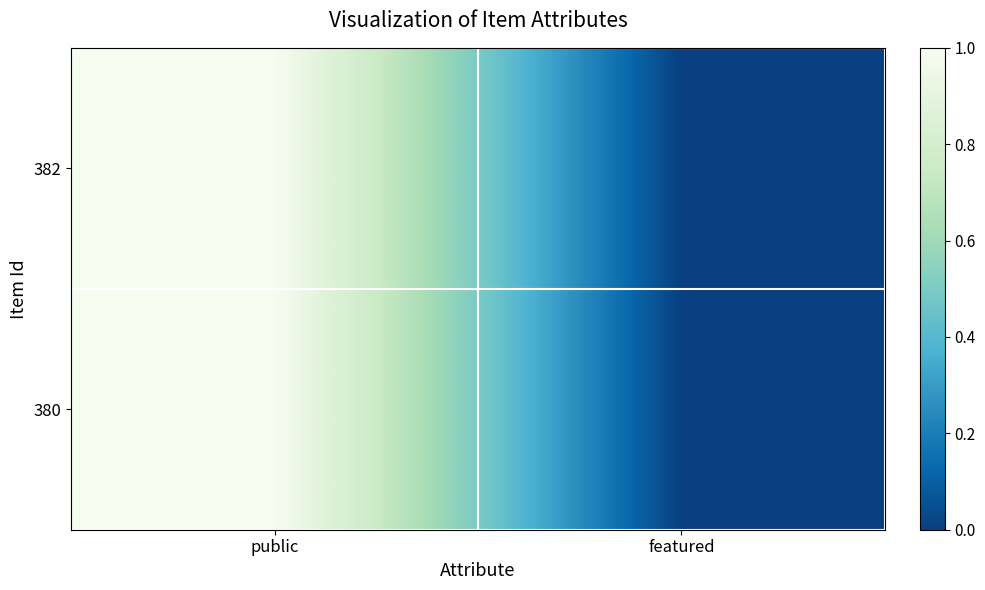

Reading left to right, transcribe all the data shown in this chart.

382: public=1	featured=0
380: public=1	featured=0